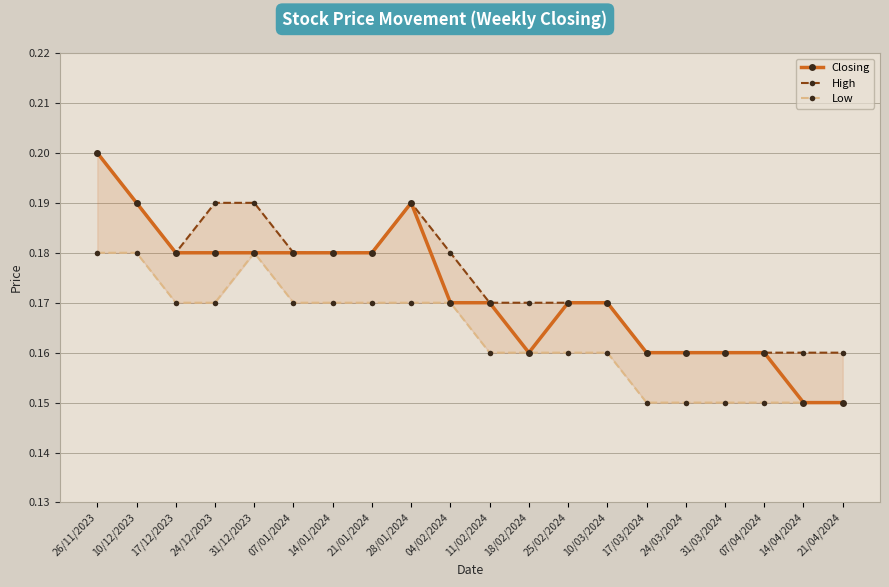

Which category has the lowest value across all series?

14/04/2024